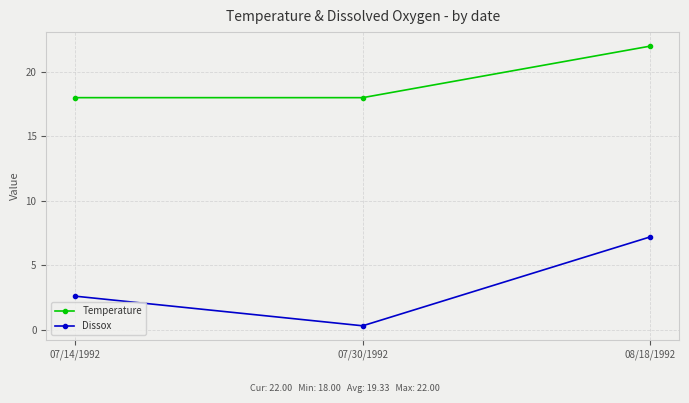

Which category has the highest value in the Dissox series?

08/18/1992